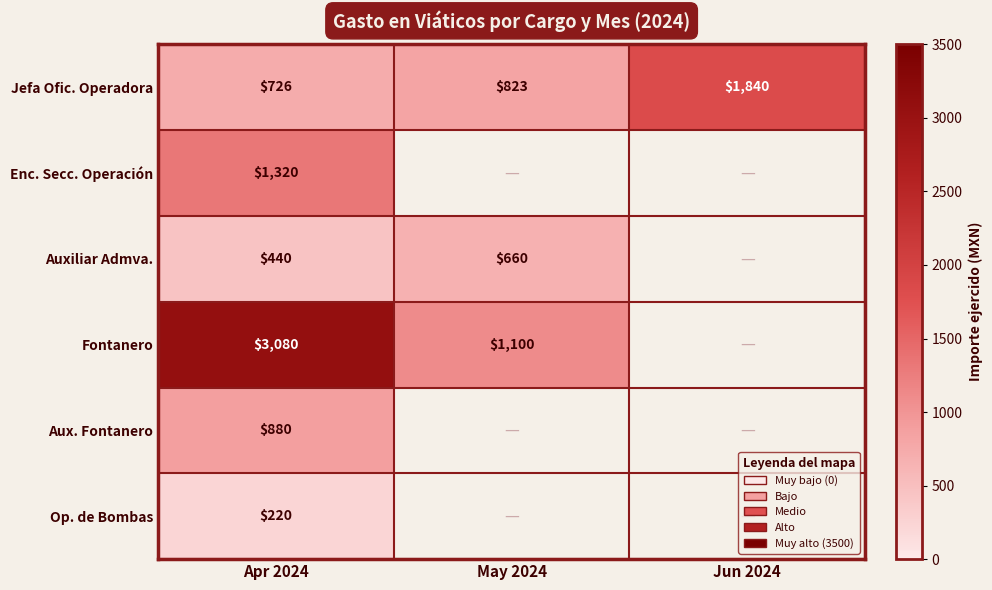

What is the greatest value displayed?

3080.0